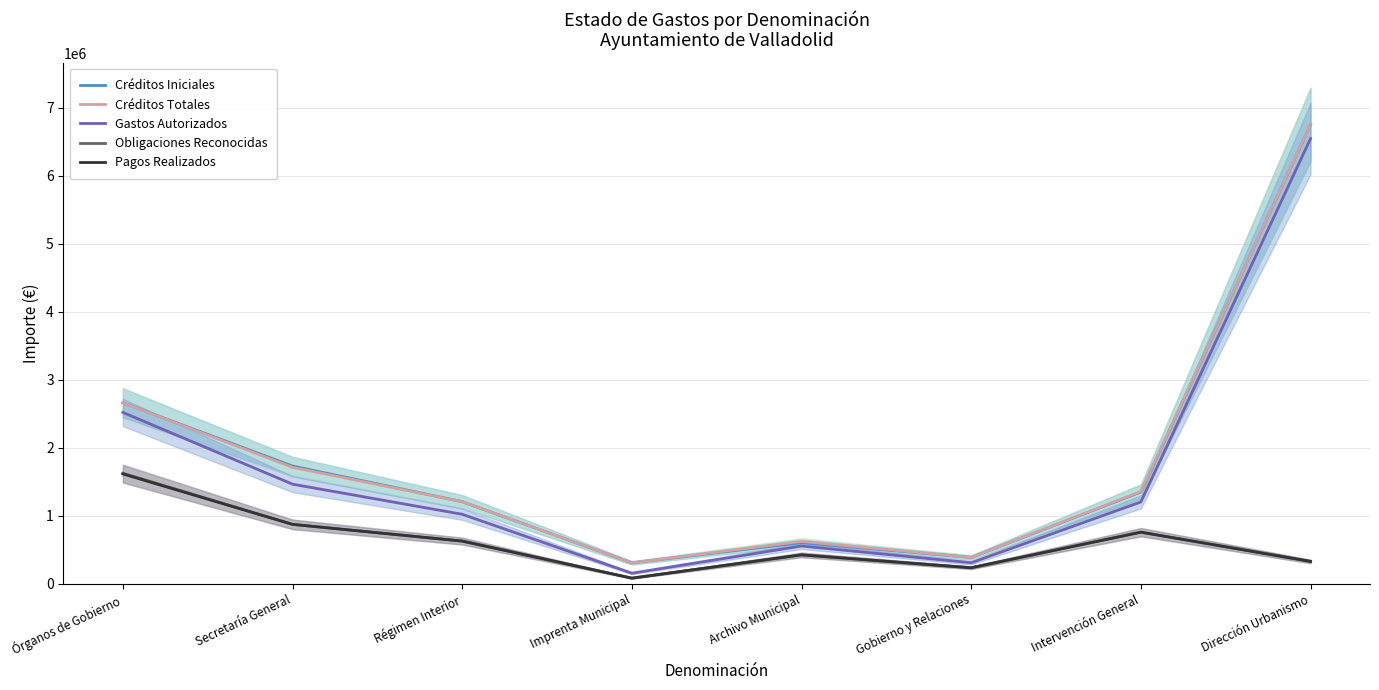

True or false: Créditos Totales and Créditos Iniciales intersect in this chart.

False